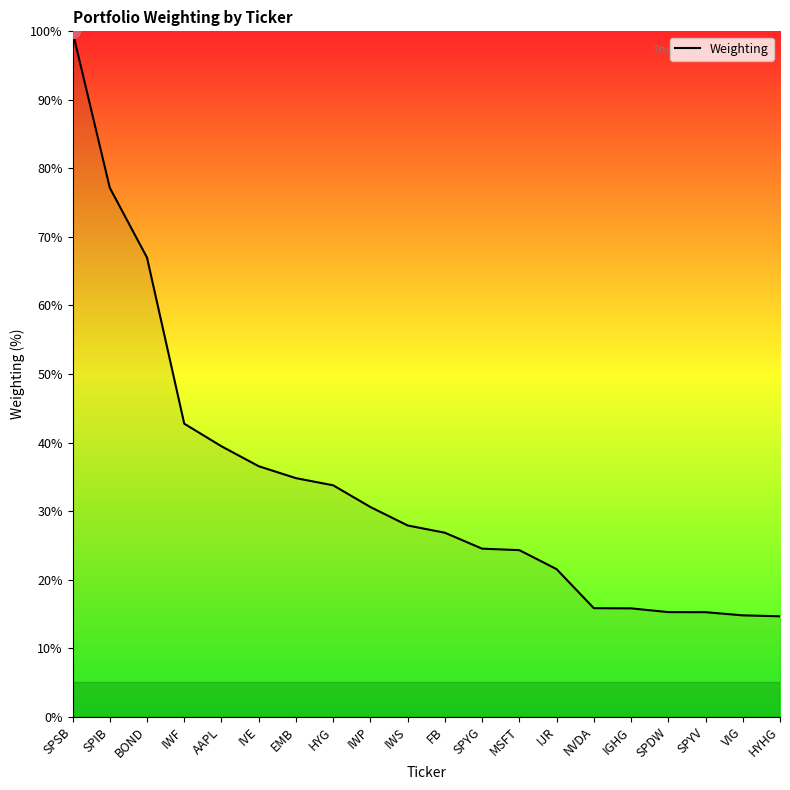

What position from the left is IVE?

6